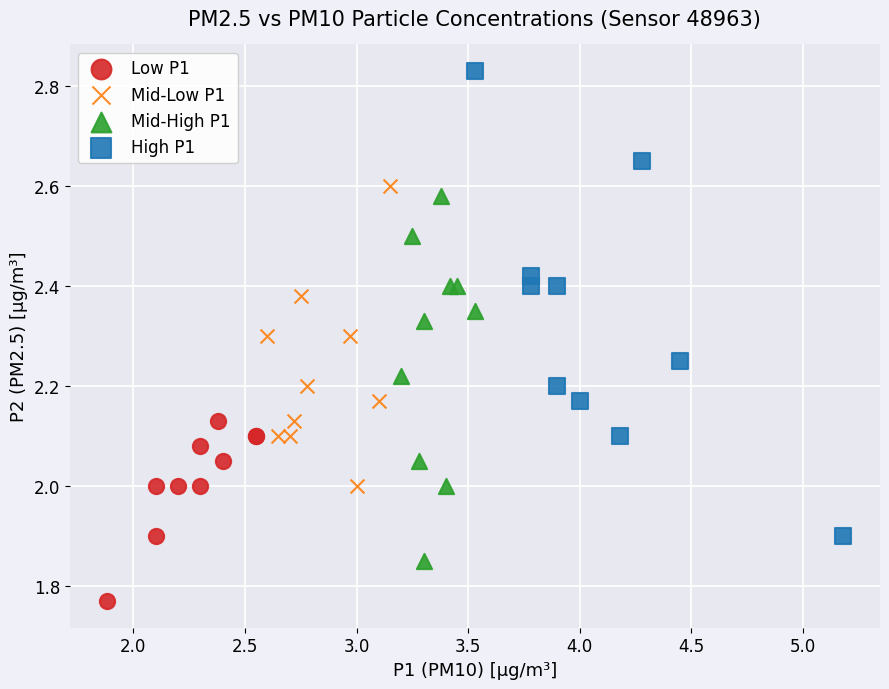

Which series has the widest spread of Y values?

High P1